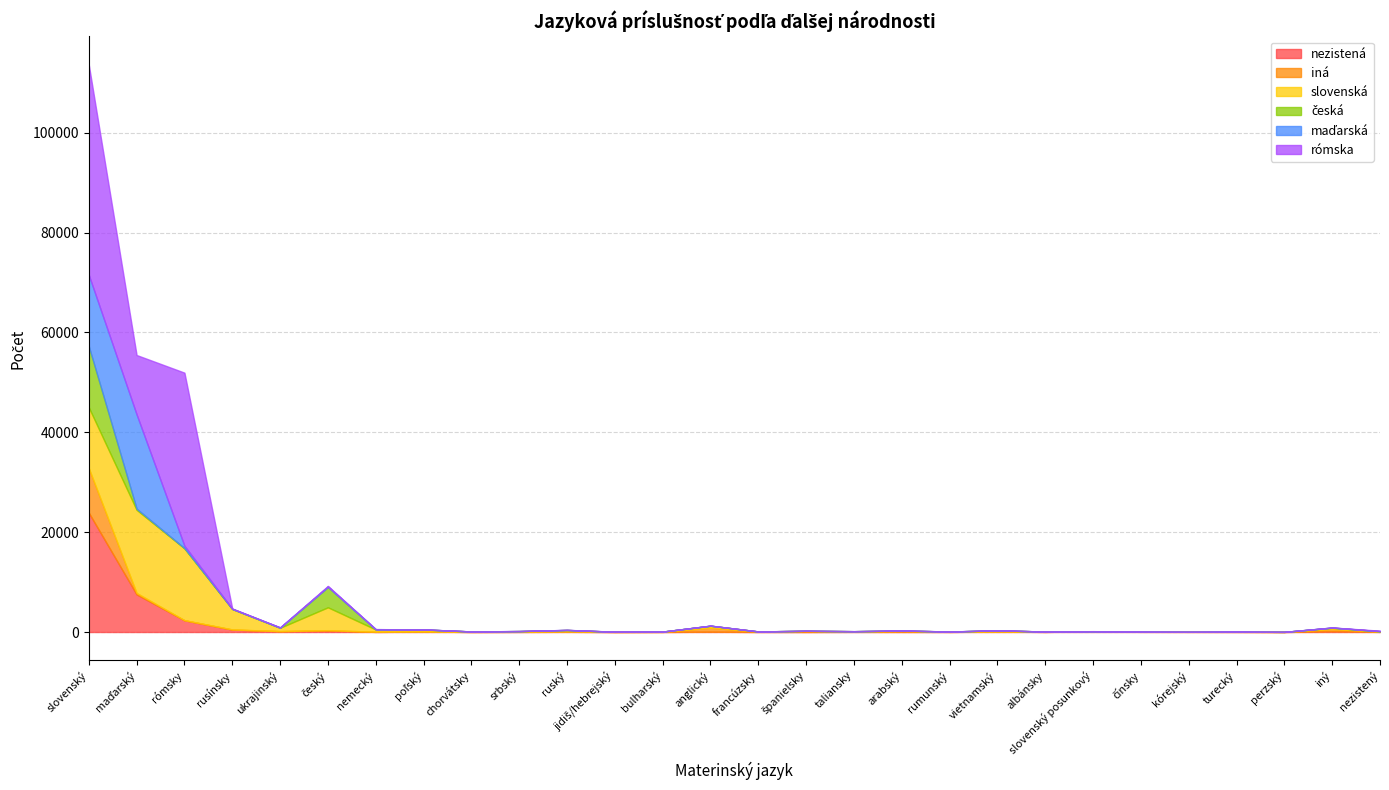

What is the total value across all series at čínsky?

60